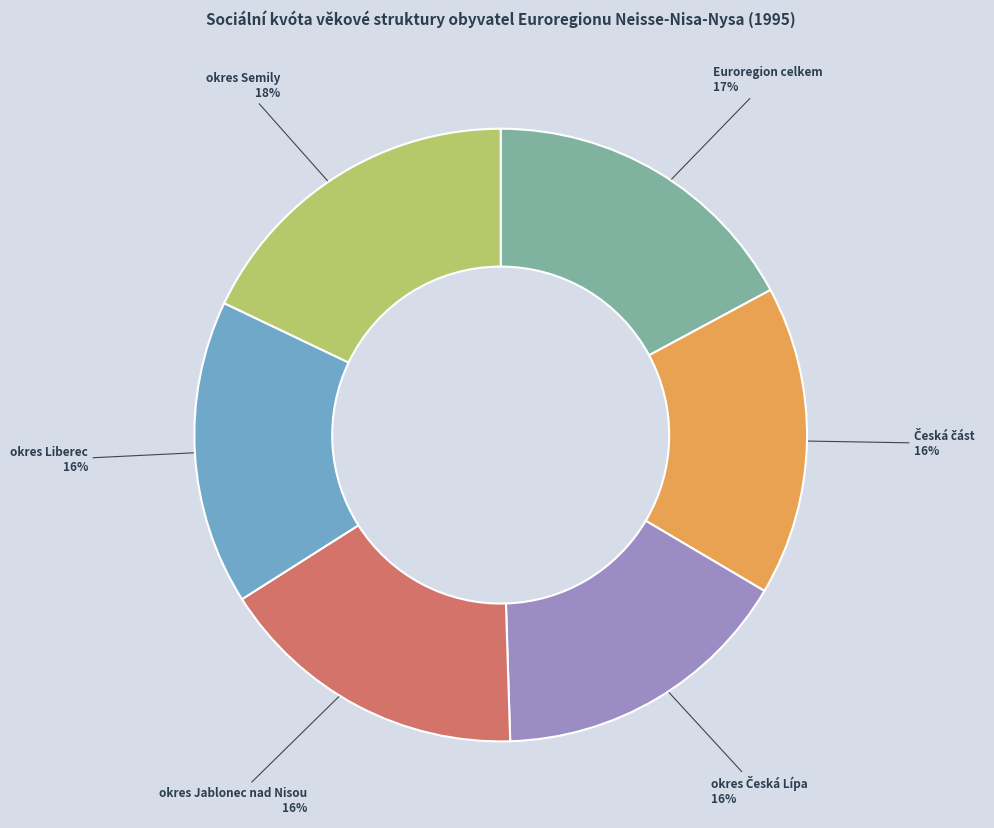

Count the number of slices in the pie.

6